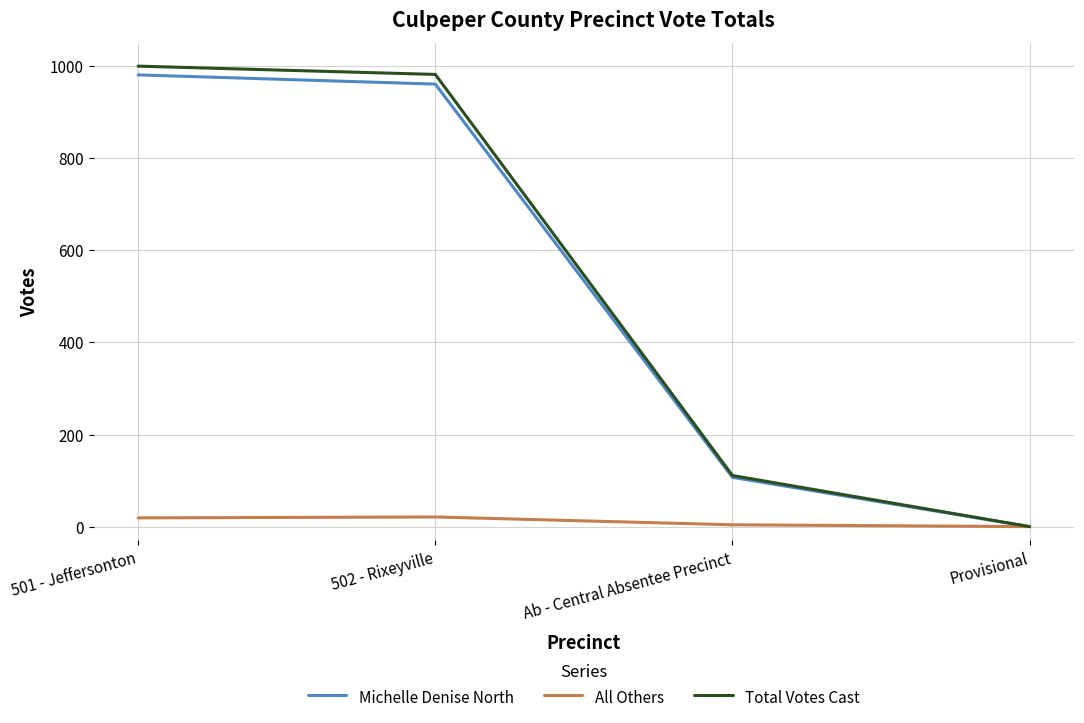

At which category is the sum across all series the highest?

501 - Jeffersonton